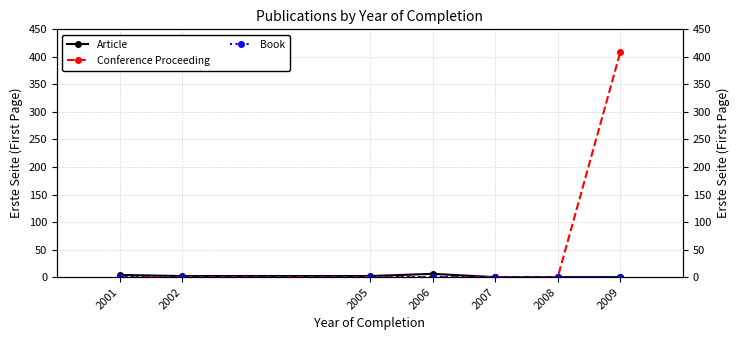

How many data points in Article are less than 2?

3